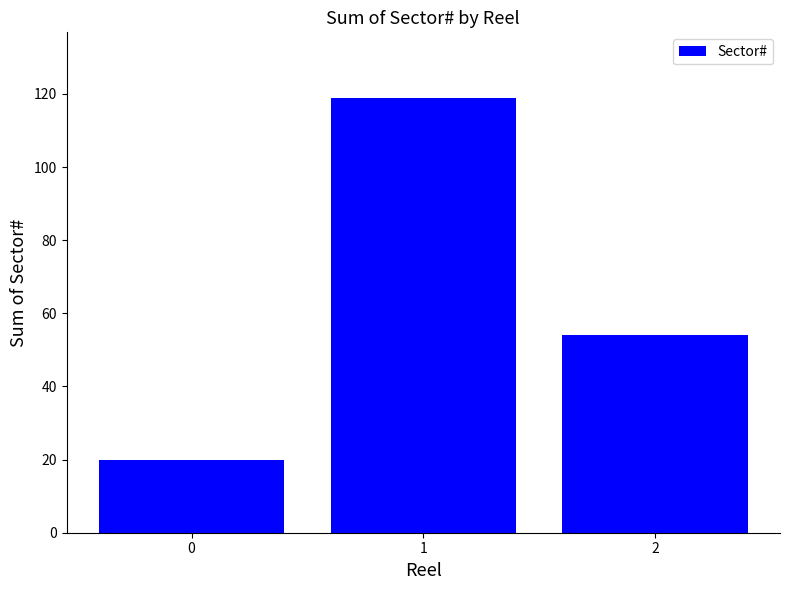

What is the difference between the second highest and minimum values?

34